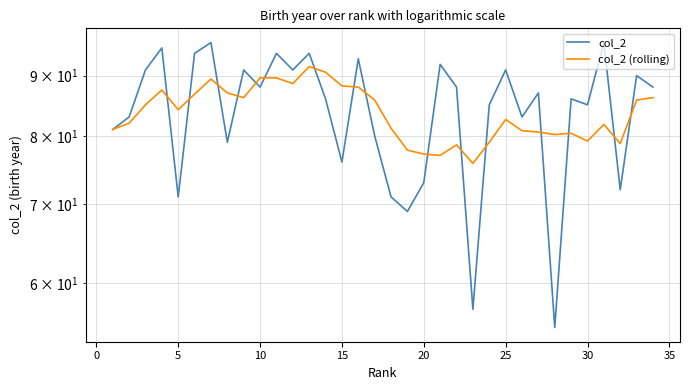

Does the chart have visible grid lines?

Yes